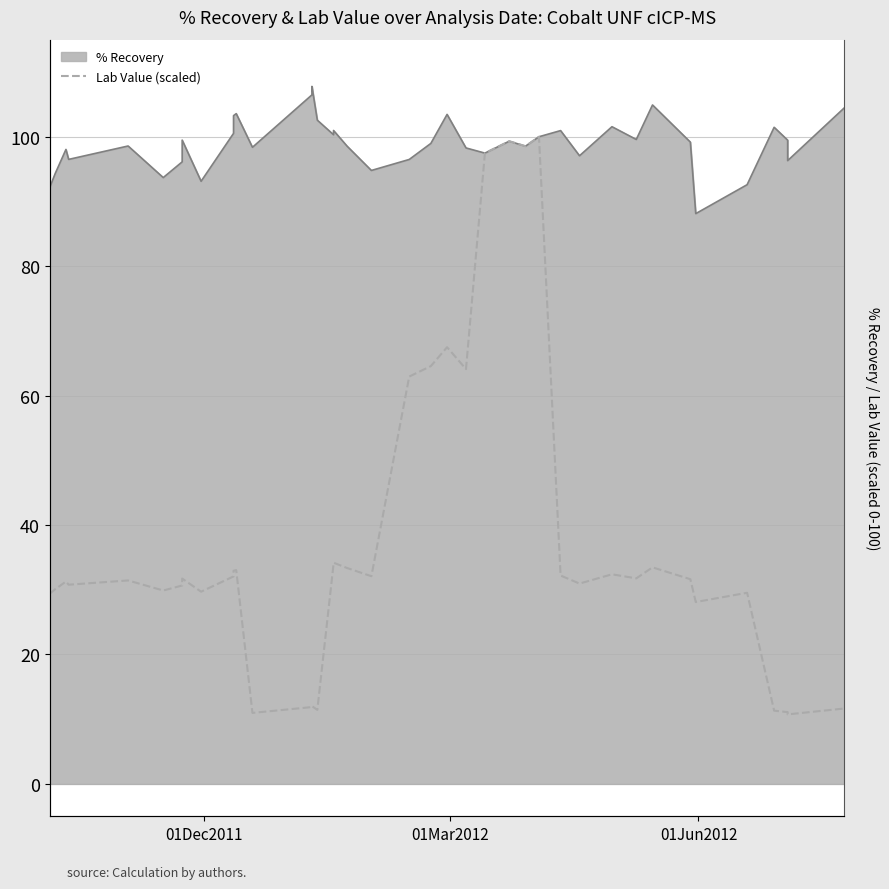

What is the value of the % Recovery (line) point at the 32nd from the left?

99.6